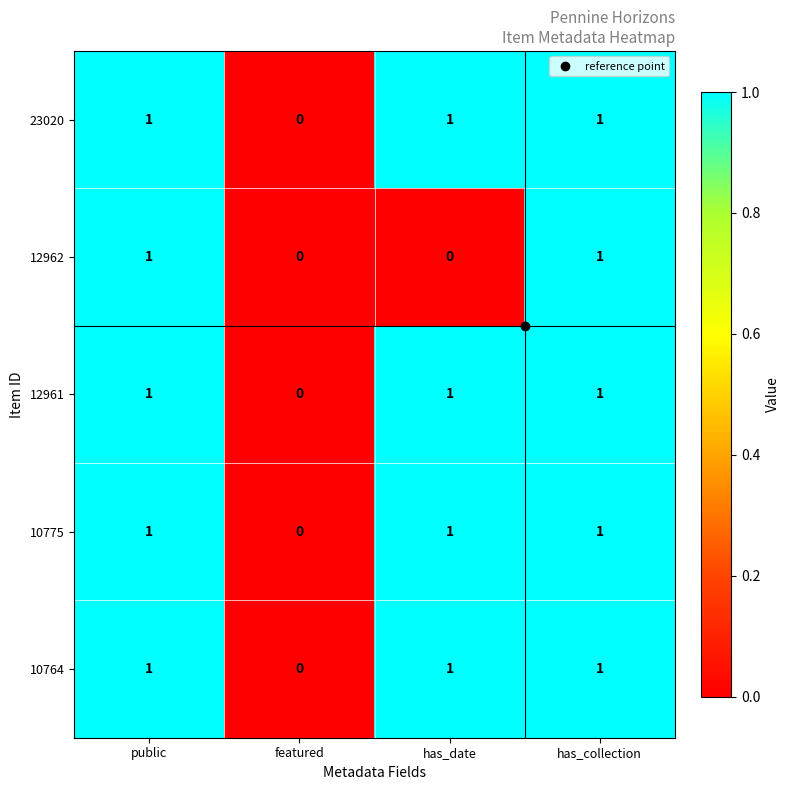

The value of 23020 at public is 0. True or false?

False